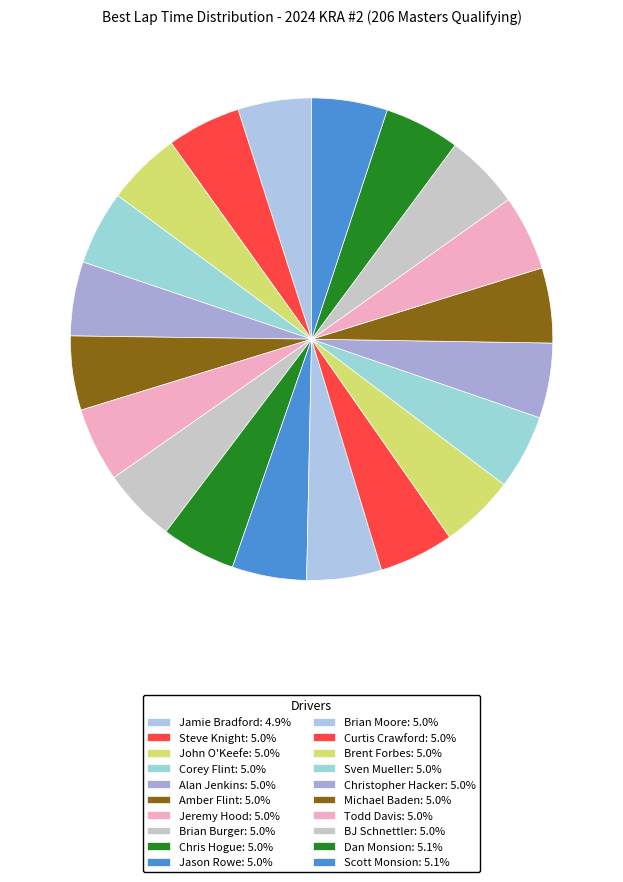

Does Corey Flint account for over 50% of the chart?

No